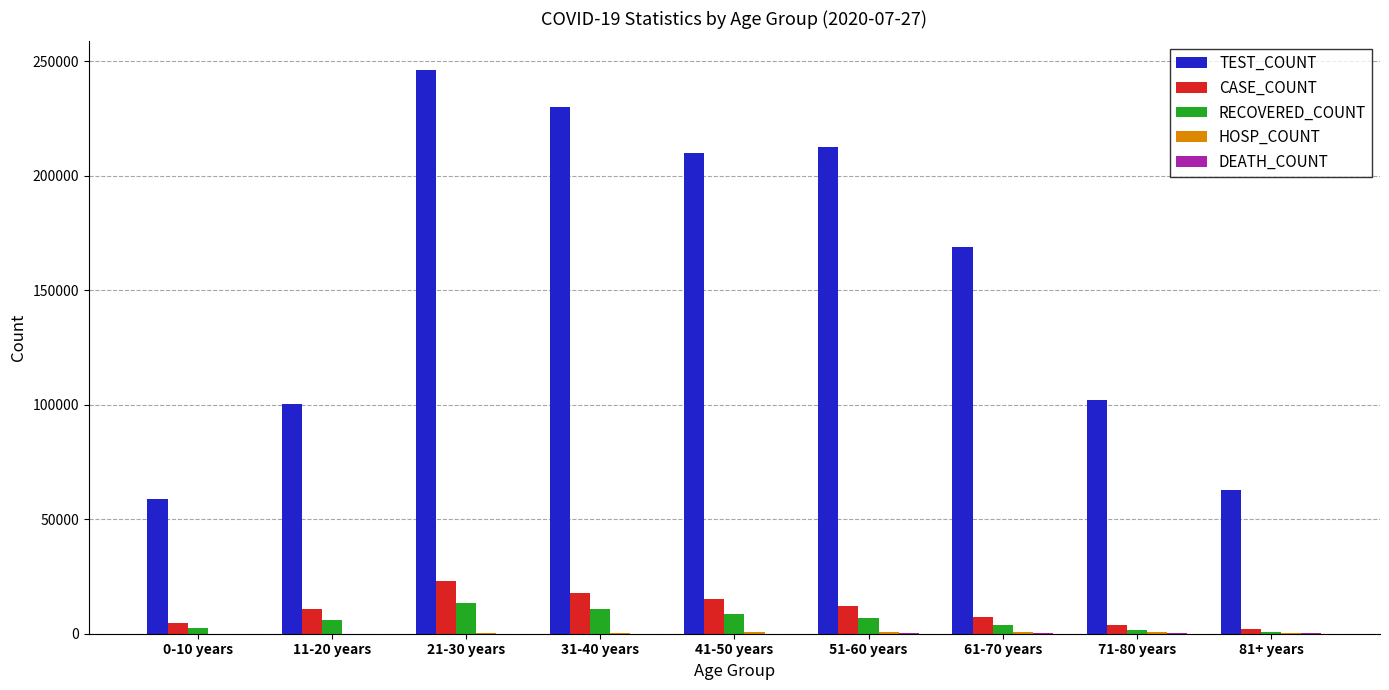

Count the number of categories in the chart.

9